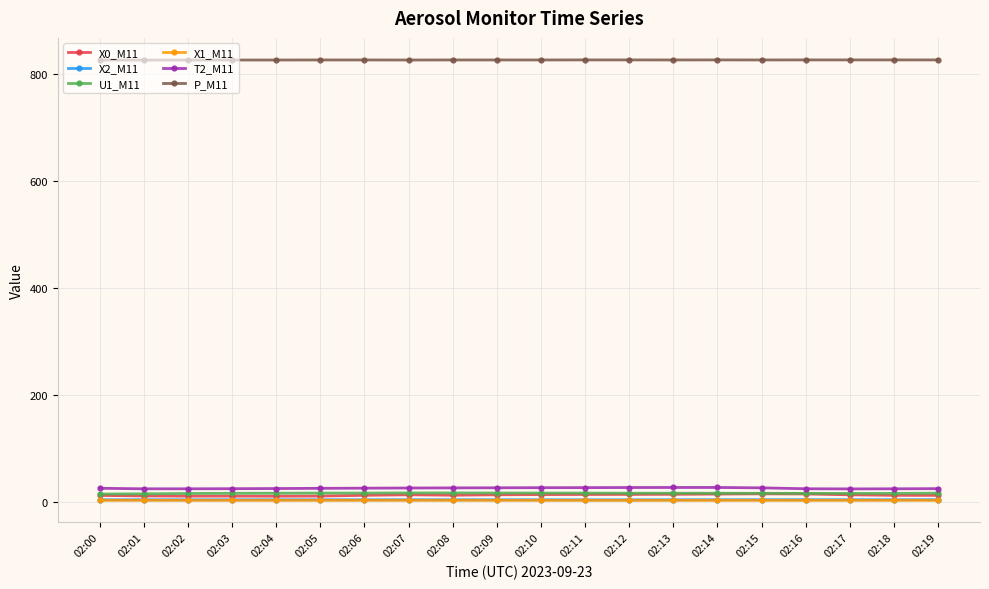

What is the value of the P_M11 point at the 3rd from the left?

826.9